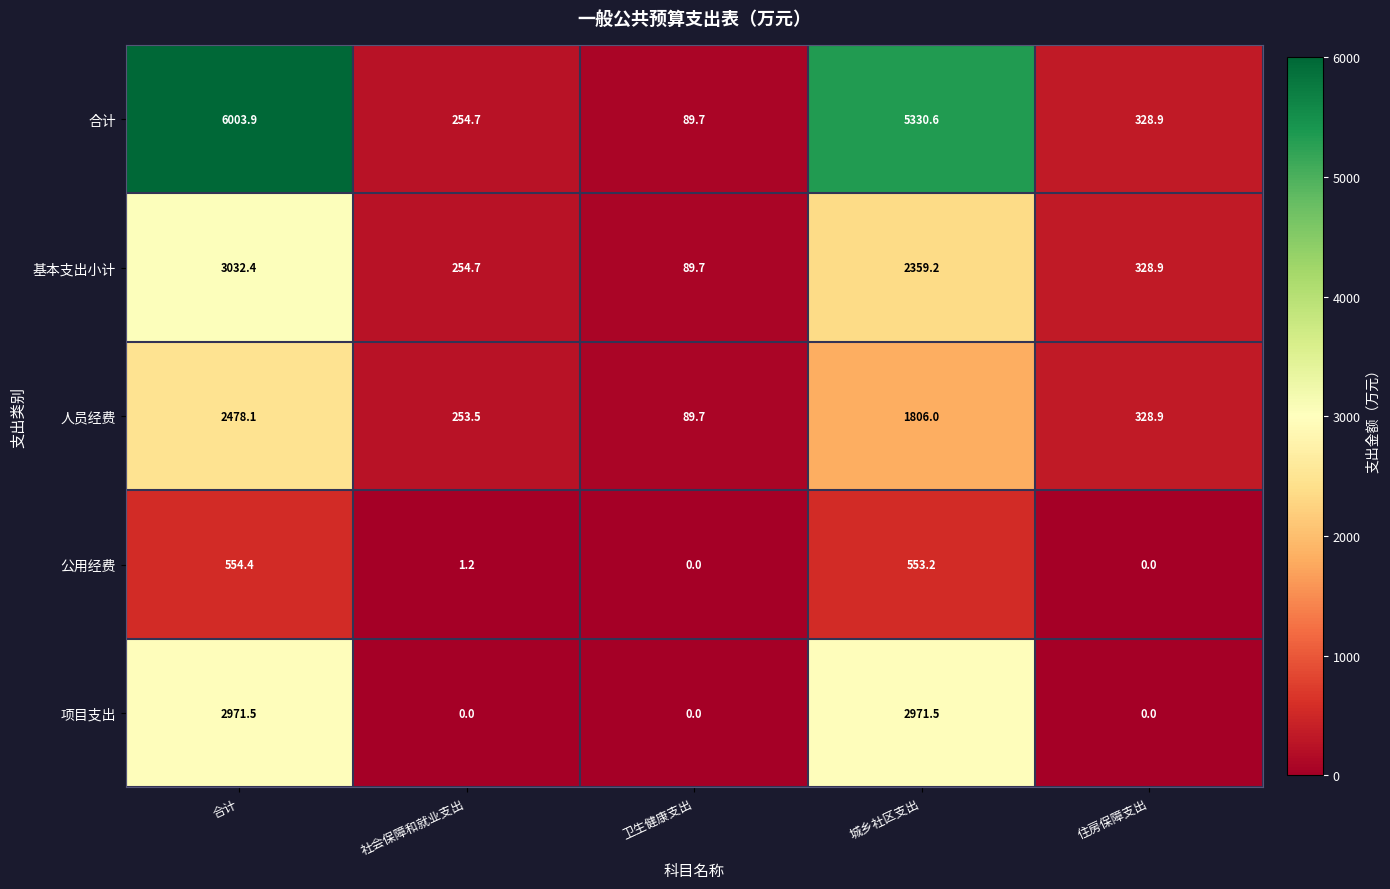

At 城乡社区支出, list the series in order from smallest to largest.

公用经费, 人员经费, 基本支出小计, 项目支出, 合计